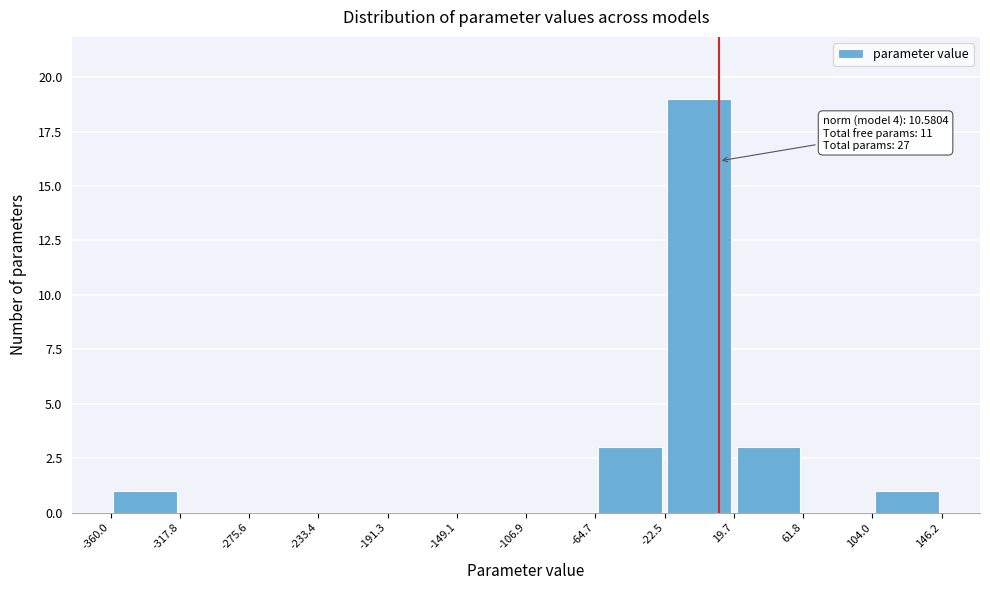

Which range on the x-axis has the tallest bar?

-22.5 to 19.7